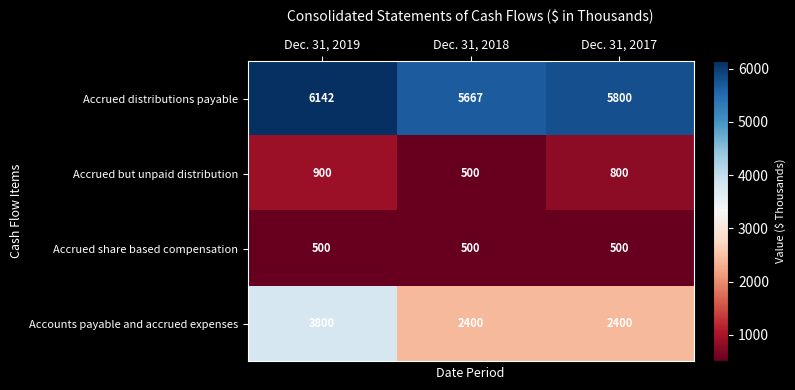

At how many categories does at least one series exceed 5585?

3